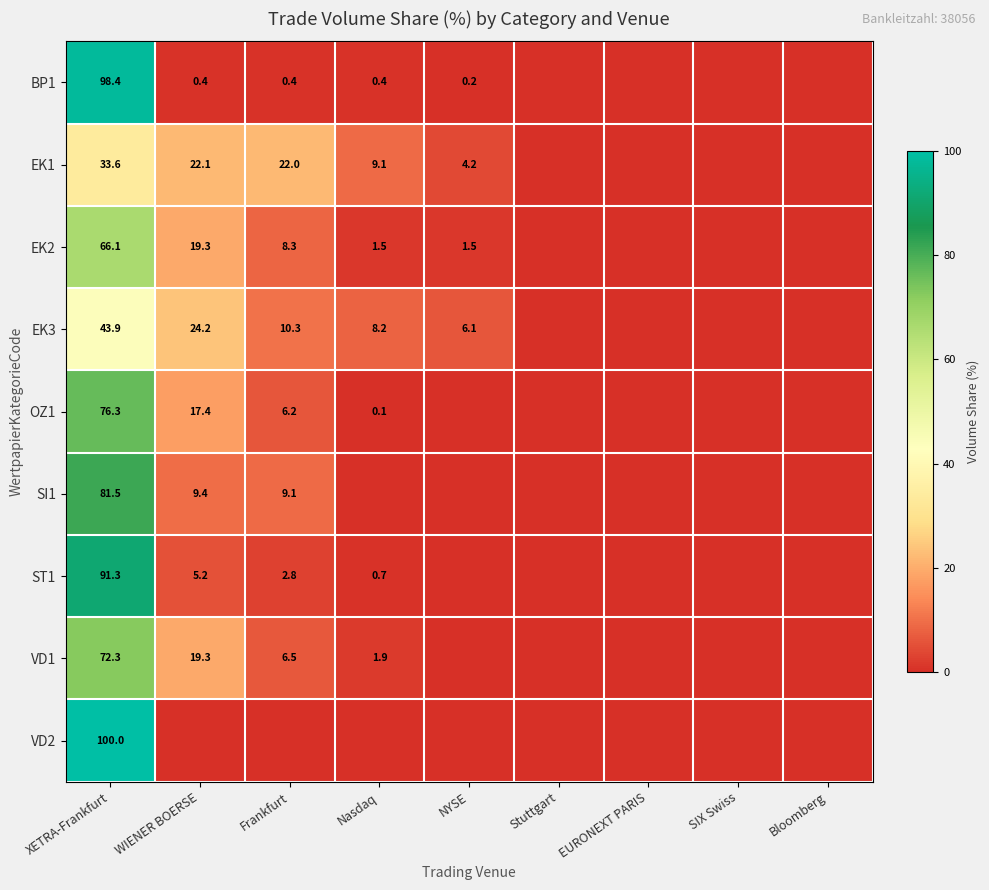

The value of OZ1 at WIENER BOERSE is 27.7. True or false?

False